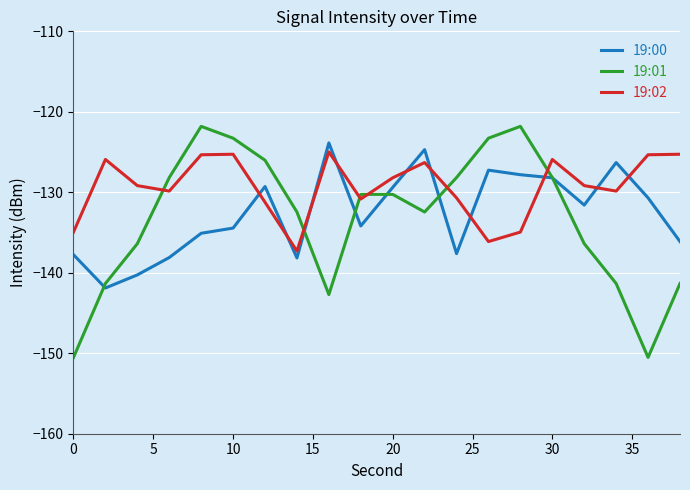

True or false: 19:01 and 19:02 intersect in this chart.

True